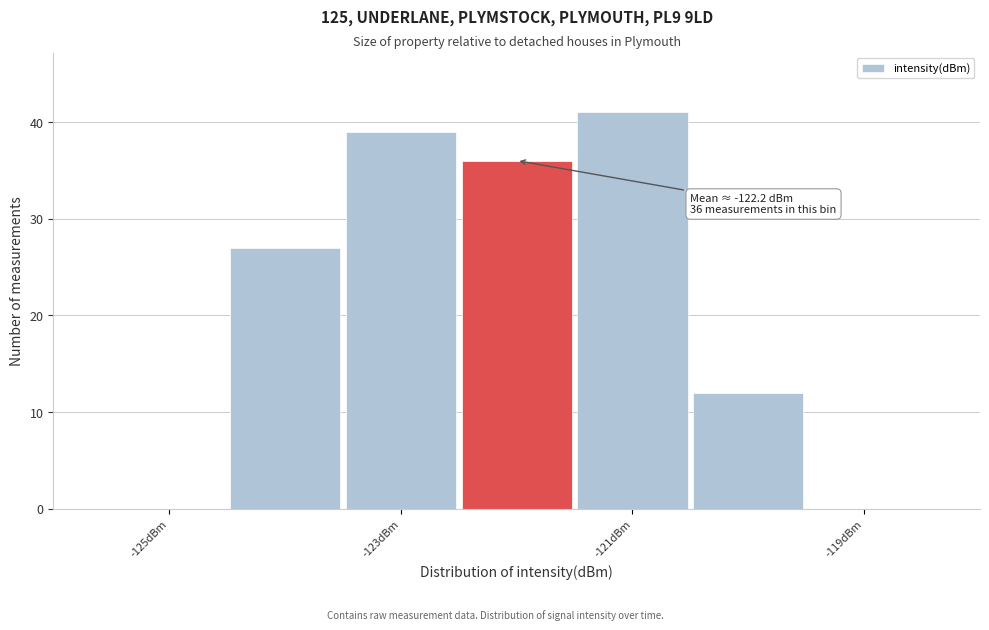

Which range on the x-axis has the tallest bar?

-121.5 to -120.5